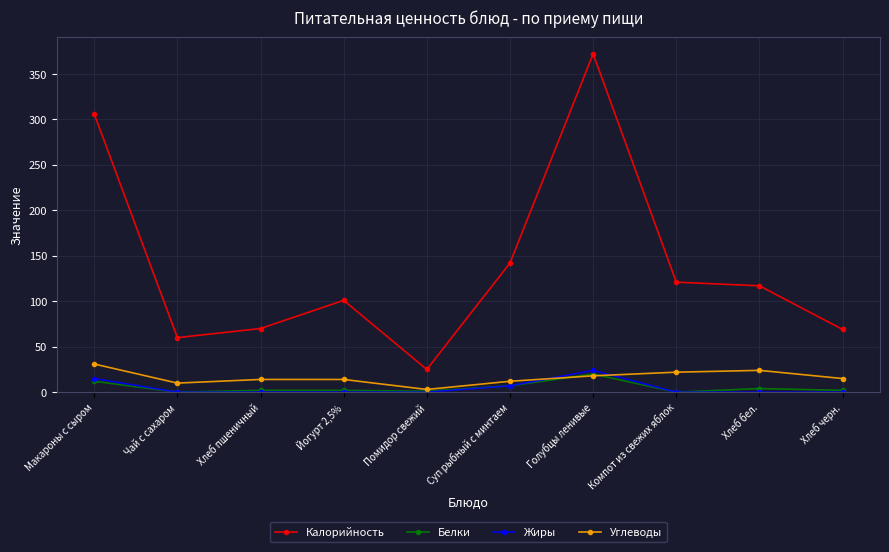

What position from the left is Помидор свежий?

5